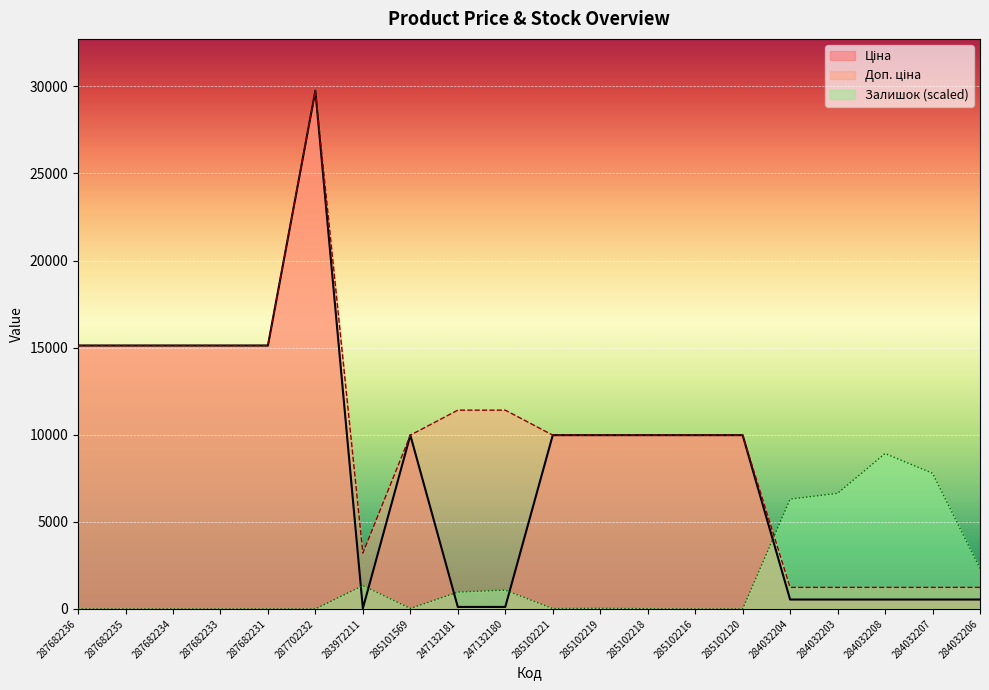

What is the difference between the highest and lowest values at 287682235?

15120.0